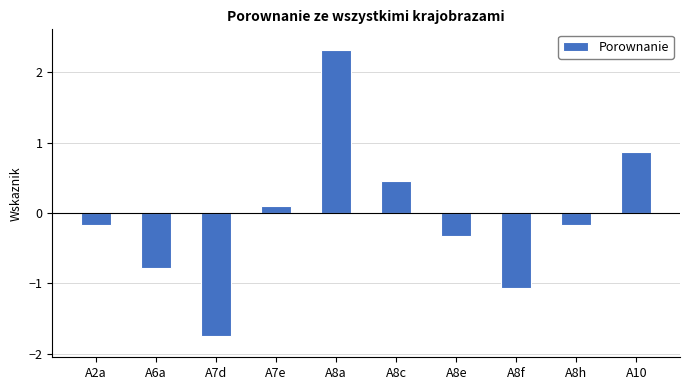

What is the change in value from A8a to A8e?

-2.6